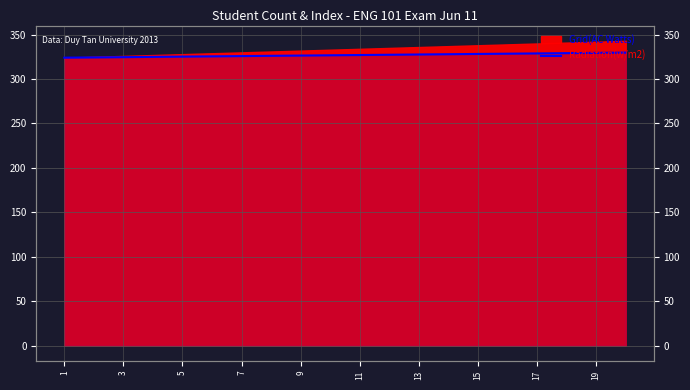

How many lines are shown in the chart?

1